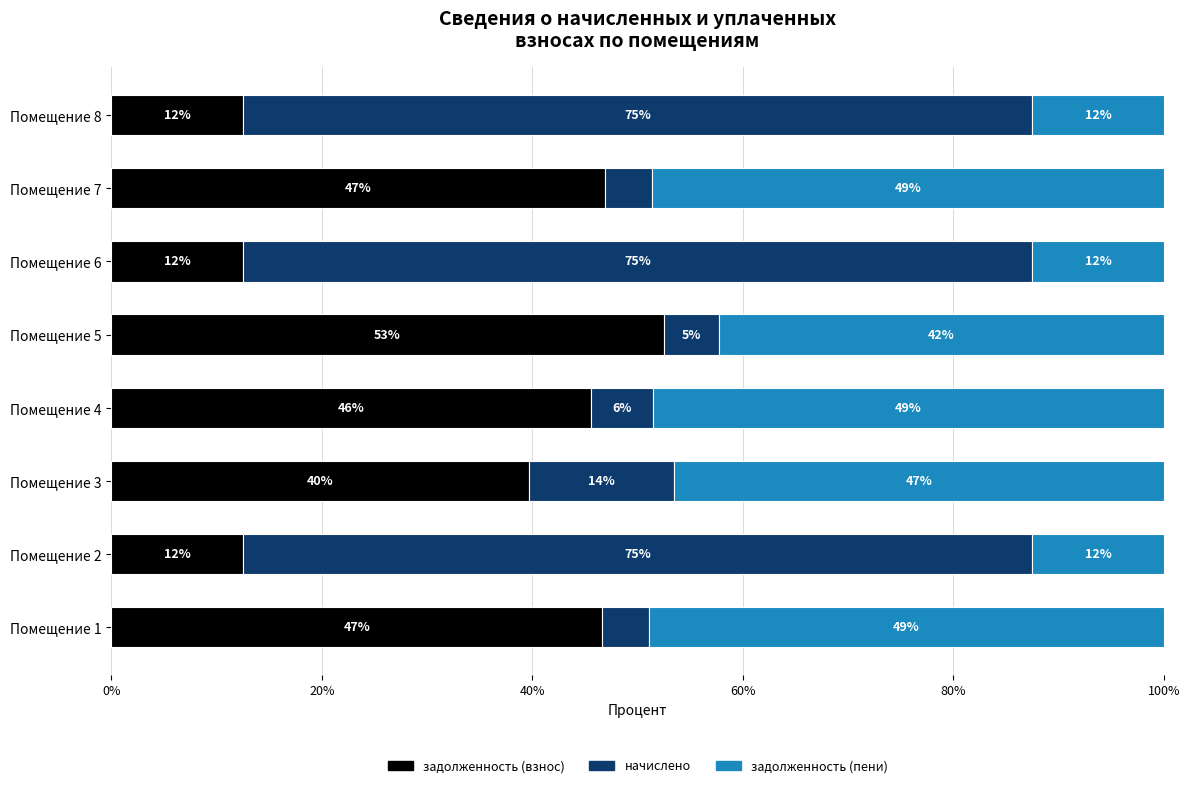

What are all the series names shown in the legend?

задолженность (взнос), начислено, задолженность (пени)